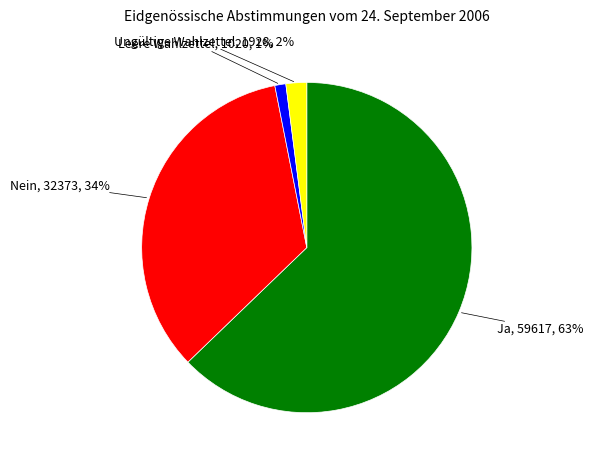

What percentage is the Leere Wahlzettel slice, to the nearest percent?

1%